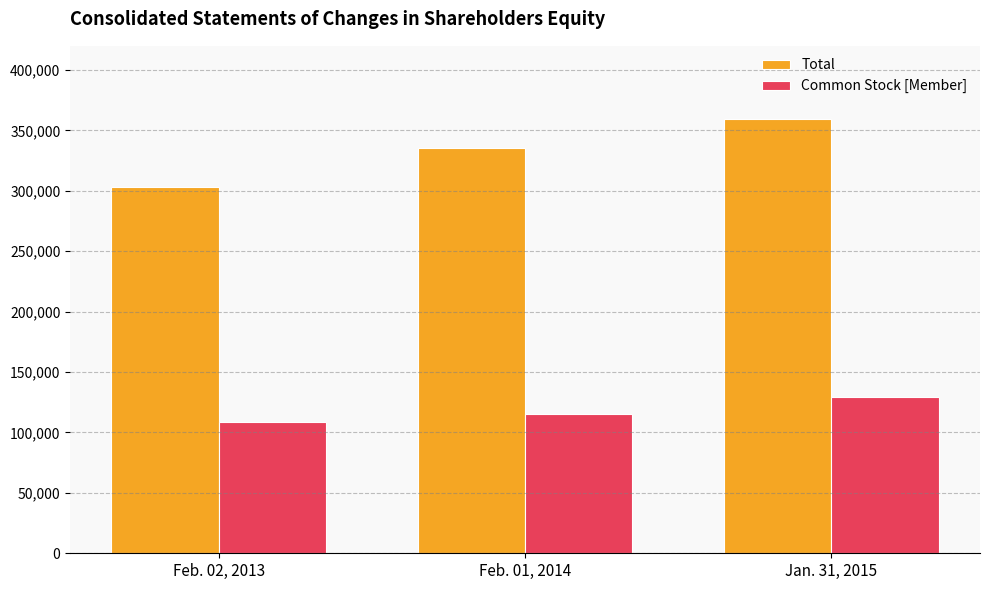

Read the Common Stock [Member] value at Feb. 02, 2013, to the nearest 100.

108400